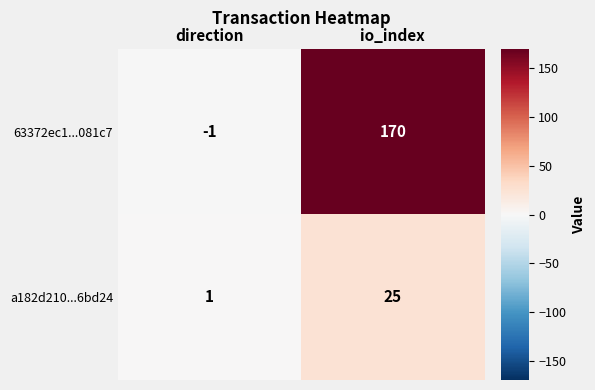

What is the spread (max minus min) of values at direction?

2